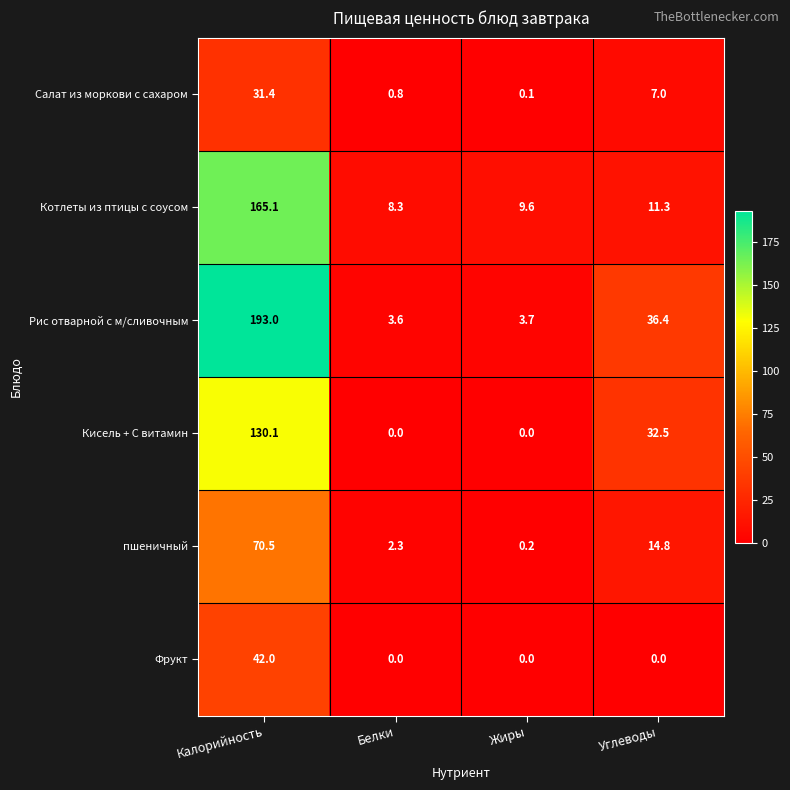

Which category has the highest value across all series?

Калорийность